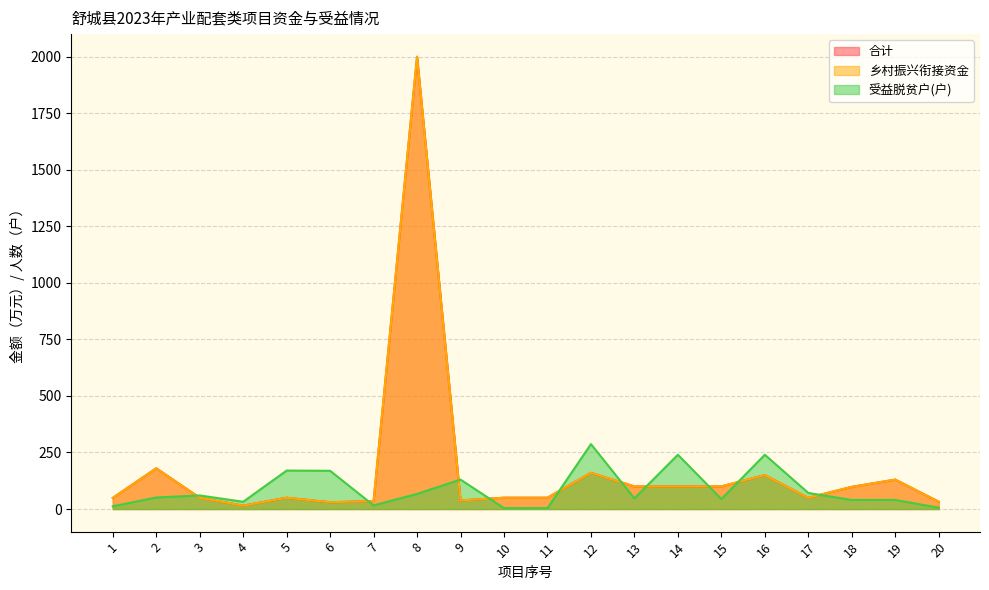

At which label does 乡村振兴衔接资金 reach its minimum?

4